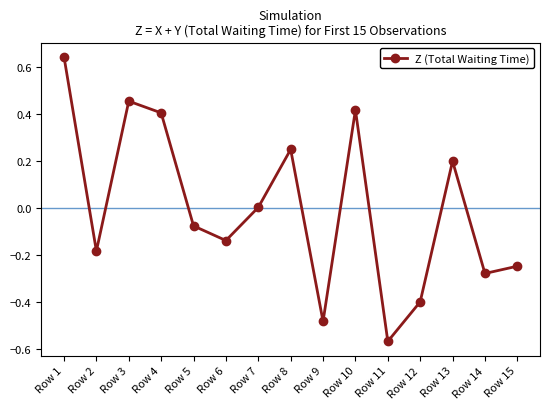

Rank the categories by value from highest to lowest.

Row 1, Row 3, Row 10, Row 4, Row 8, Row 13, Row 7, Row 5, Row 6, Row 2, Row 15, Row 14, Row 12, Row 9, Row 11